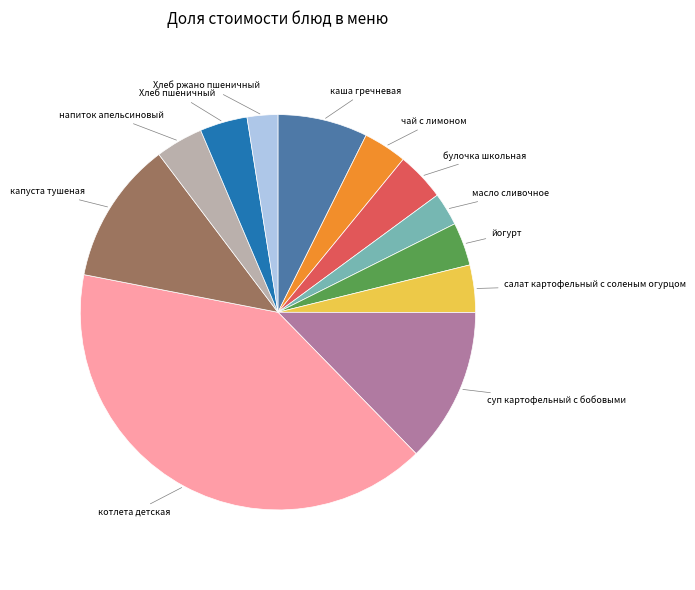

Is there any slice that represents more than half of the pie?

No